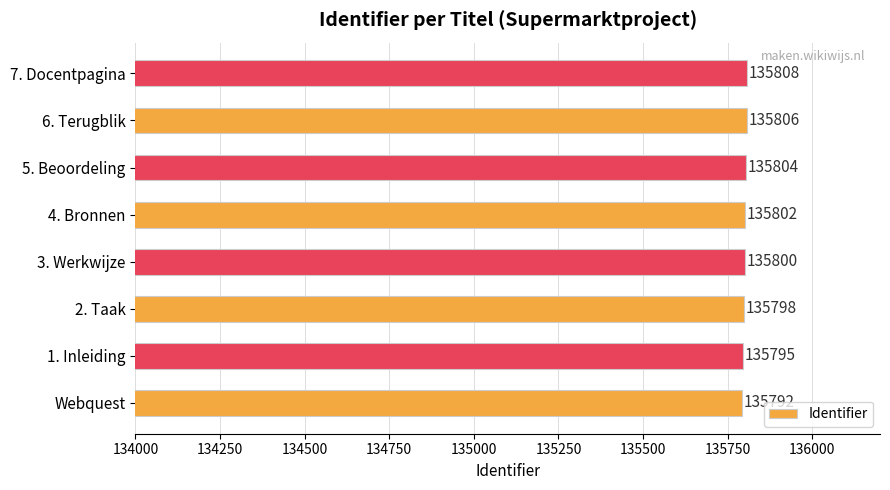

What is the average value?

135801